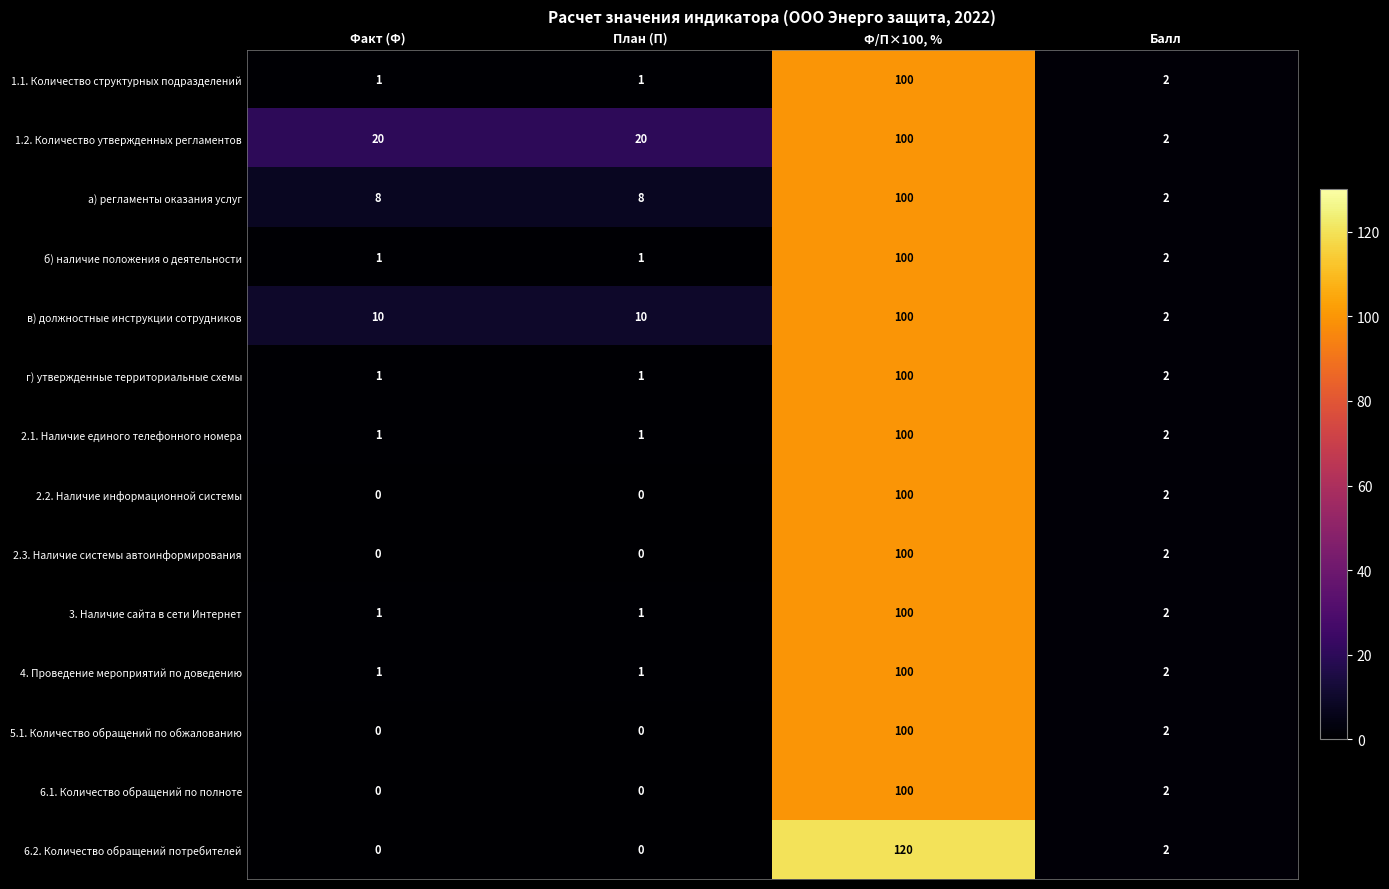

What is the maximum value shown in the chart?

120